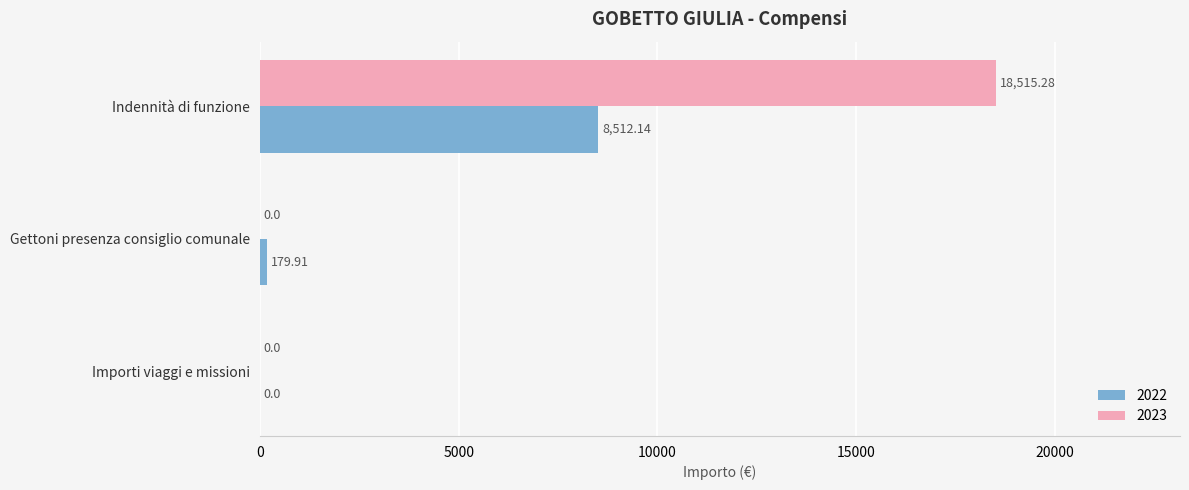

How many positive values does the 2023 series have?

1